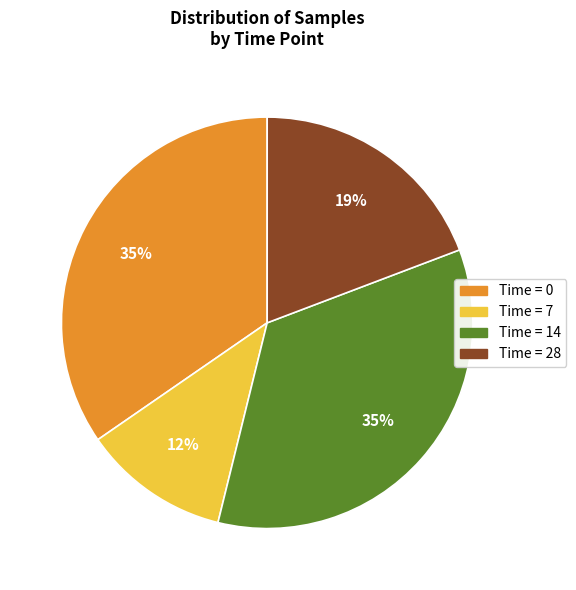

Is the sum of Time = 28 and Time = 0 greater than half?

Yes